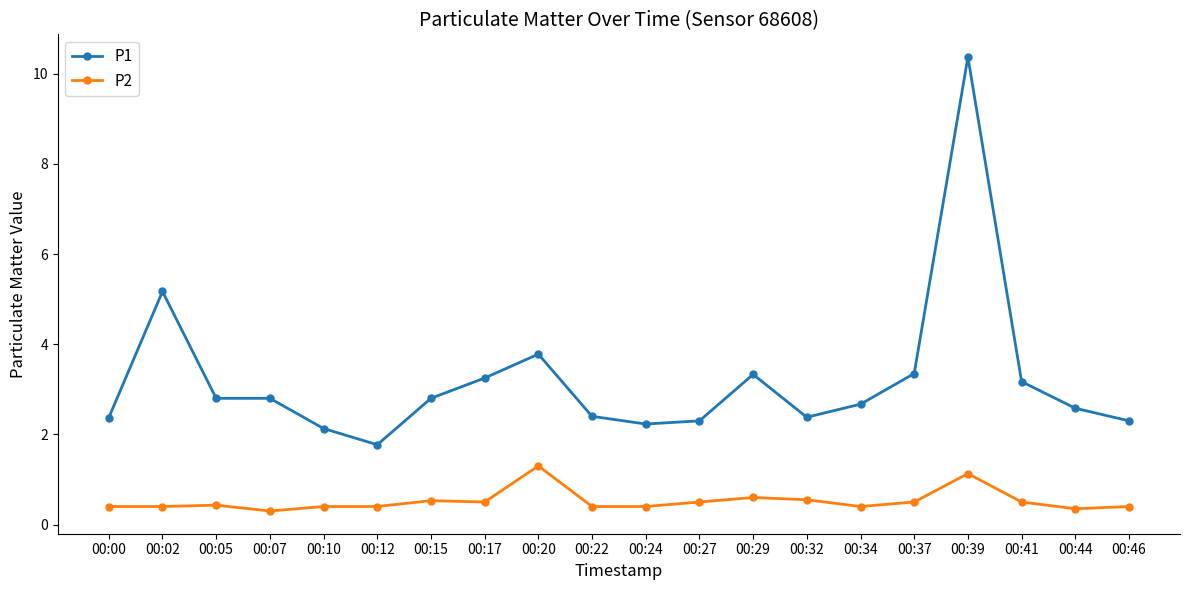

True or false: P1 has more than 1 points higher than both neighbors.

True